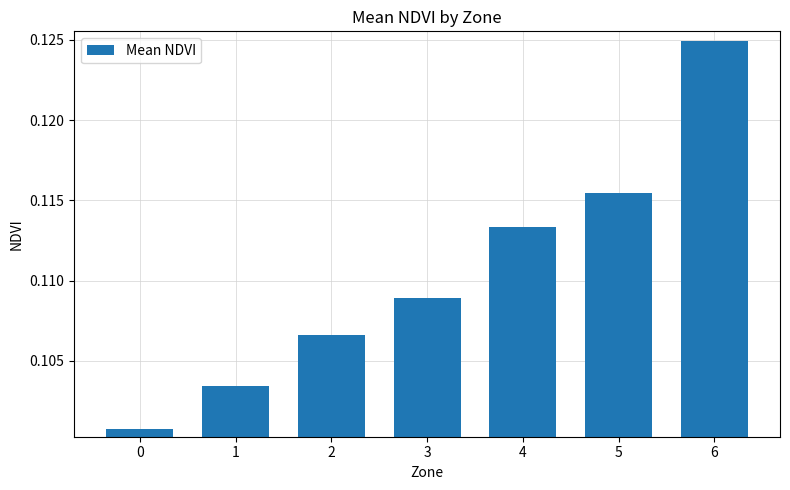

Which label corresponds to the largest value in the chart?

6